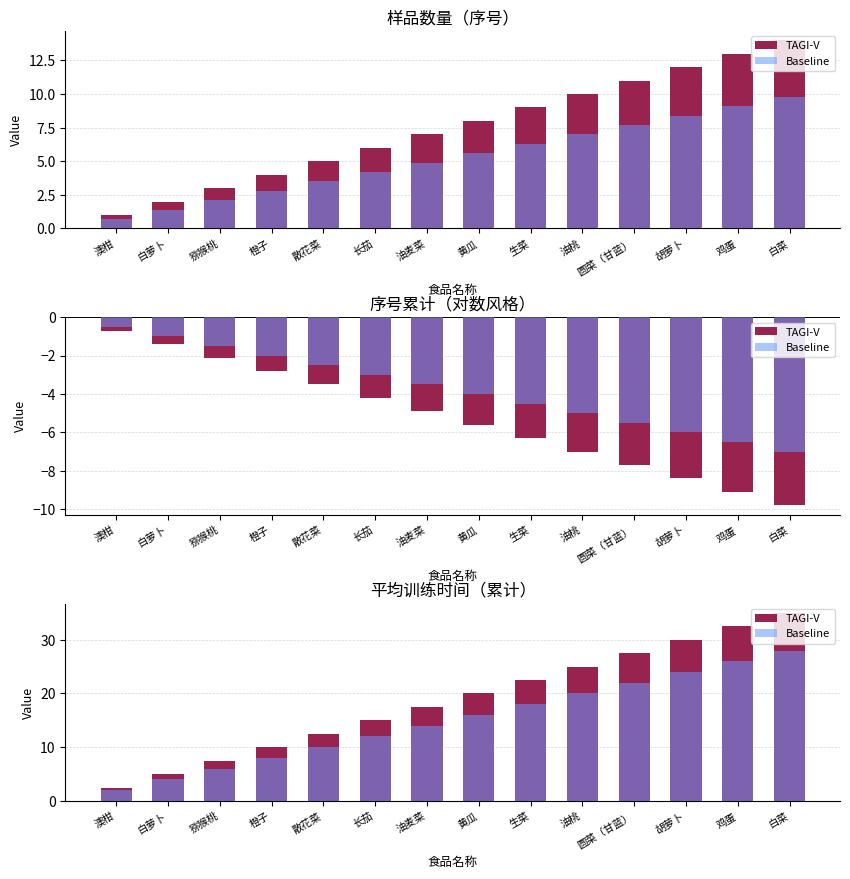

At which label does Baseline first exceed 16?

生菜